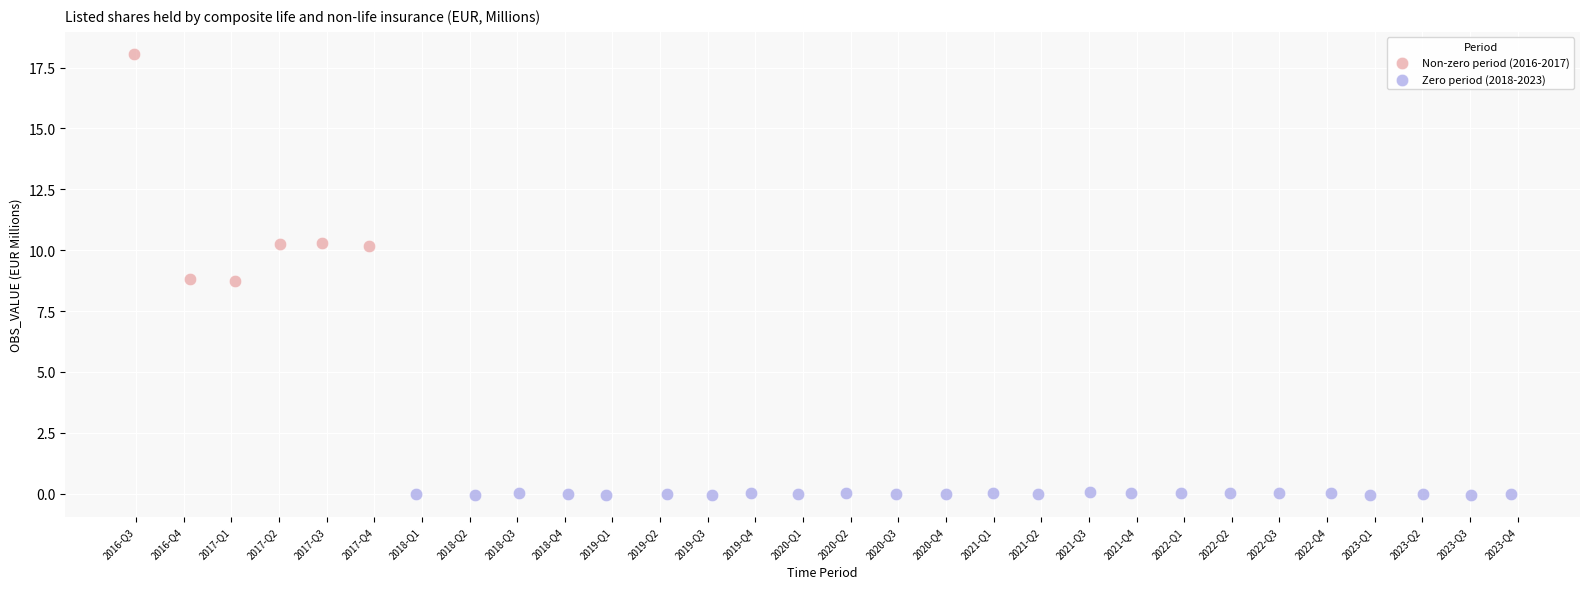

Which series contains the lowest Y value?

Zero period (2018-2023)